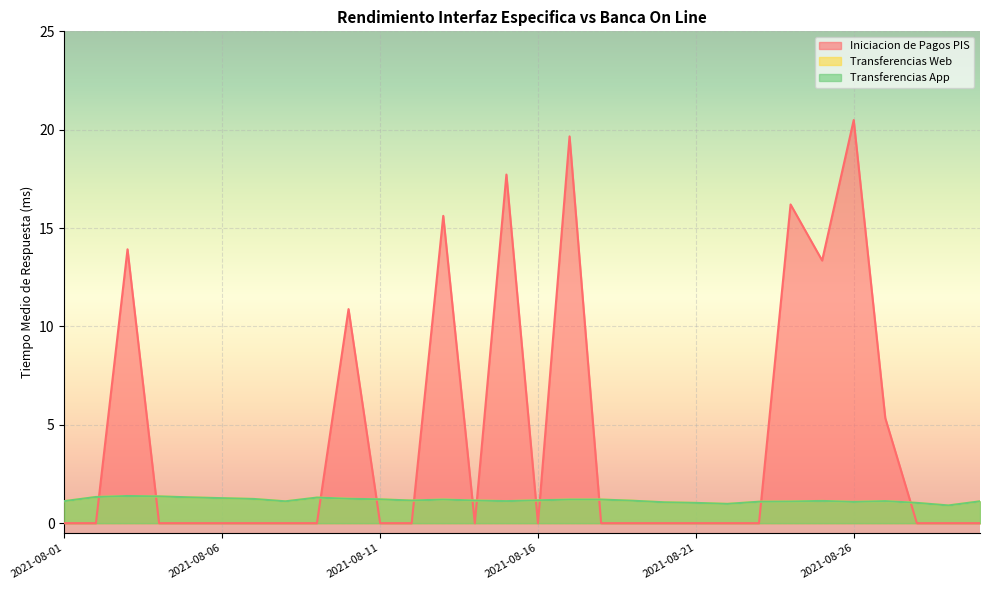

What is the spread (max minus min) of values at 2021-08-18?

1.2